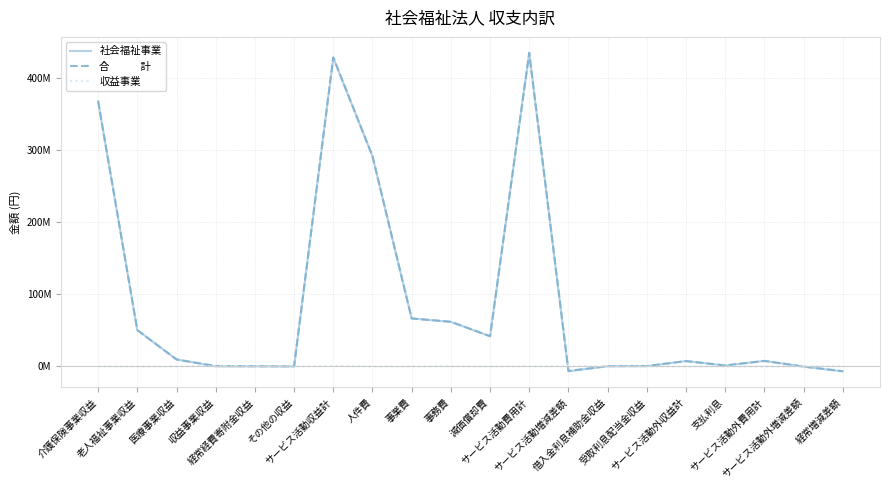

Reading left to right, what are all the values shown in this chart?

社会福祉事業: 介護保険事業収益=367166706	老人福祉事業収益=50271411	医療事業収益=9622311	収益事業収益=0	経常経費寄附金収益=225000	その他の収益=9470	サービス活動収益計=427294898	人件費=291176680	事業費=66424772	事務費=61645665	減価償却費=41813331	サービス活動費用計=433979131	サービス活動増減差額=-6684233	借入金利息補助金収益=325000	受取利息配当金収益=488701	サービス活動外収益計=7420173	支払利息=1337500	サービス活動外費用計=7663576	サービス活動外増減差額=-243403	経常増減差額=-6927636
合　　　計: 介護保険事業収益=367166706	老人福祉事業収益=50271411	医療事業収益=9622311	収益事業収益=702000	経常経費寄附金収益=225000	その他の収益=9470	サービス活動収益計=427996898	人件費=291176680	事業費=66424772	事務費=61902013	減価償却費=41813331	サービス活動費用計=434235479	サービス活動増減差額=-6238581	借入金利息補助金収益=325000	受取利息配当金収益=488785	サービス活動外収益計=7420257	支払利息=1337500	サービス活動外費用計=7663576	サービス活動外増減差額=-243319	経常増減差額=-6481900
収益事業: 介護保険事業収益=0	老人福祉事業収益=0	医療事業収益=0	収益事業収益=702000	経常経費寄附金収益=0	その他の収益=0	サービス活動収益計=702000	人件費=0	事業費=0	事務費=256348	減価償却費=0	サービス活動費用計=256348	サービス活動増減差額=445652	借入金利息補助金収益=0	受取利息配当金収益=84	サービス活動外収益計=84	支払利息=0	サービス活動外費用計=0	サービス活動外増減差額=84	経常増減差額=445736